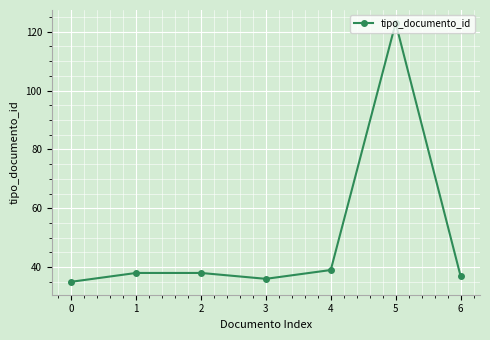

How many points are lower than both their immediate neighbors (excluding endpoints)?

1